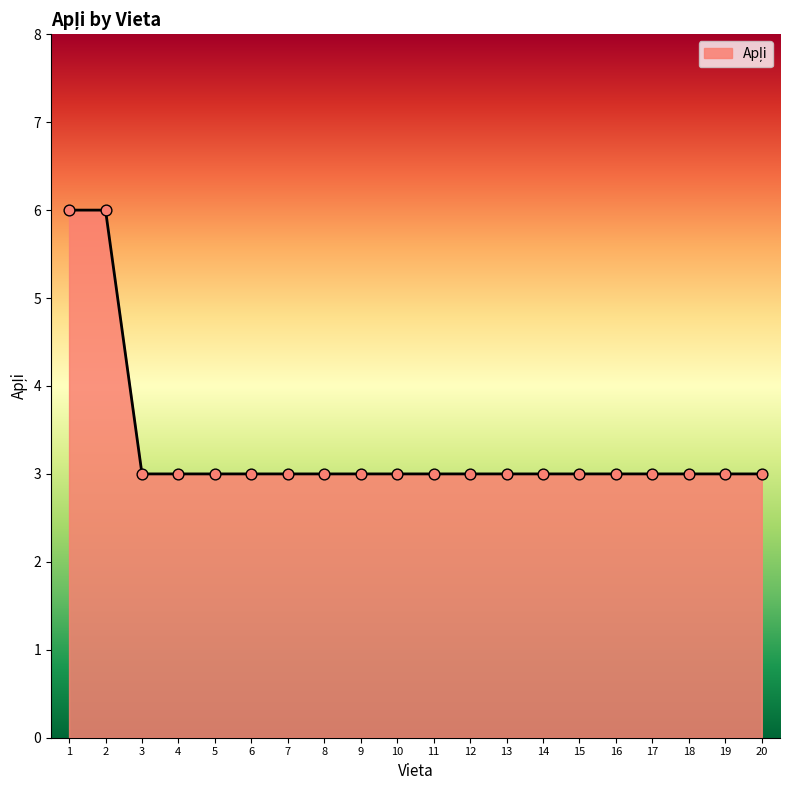

What is the ratio of the value at 9 to the value at 18?

1.0